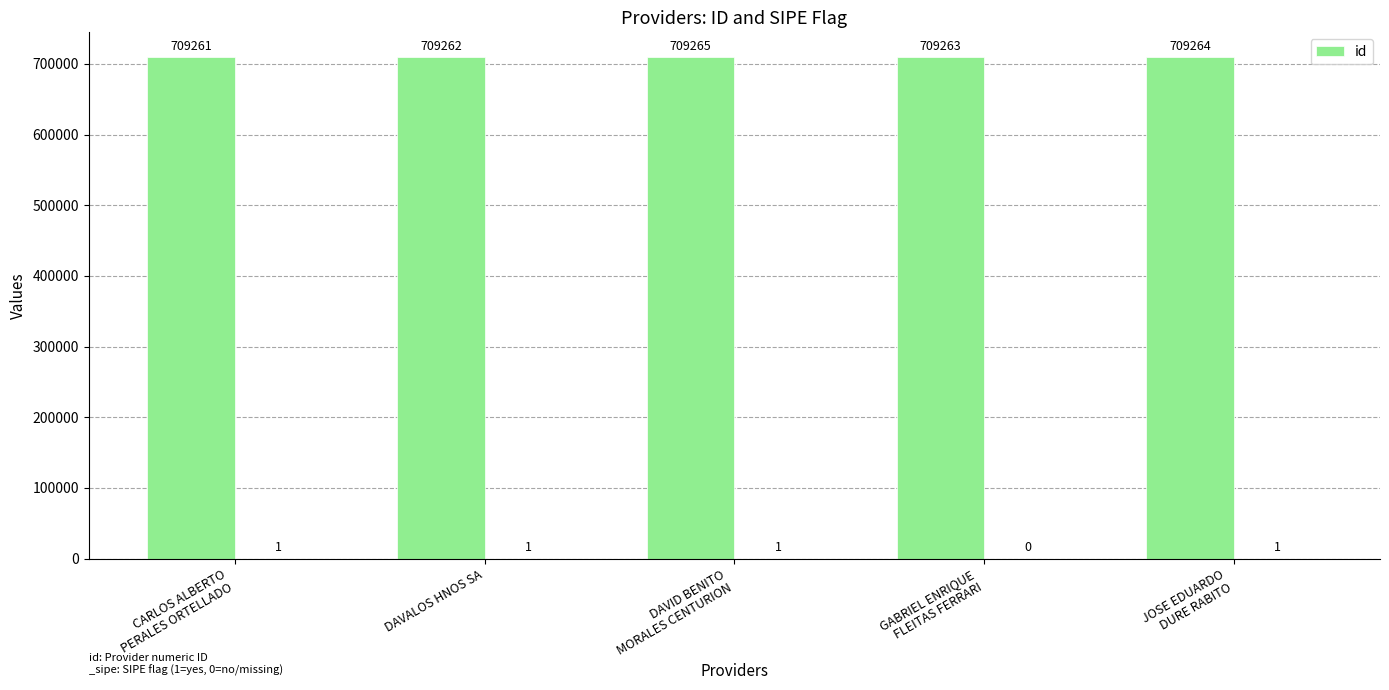

List the labels in order of value, largest first.

DAVID BENITO
MORALES CENTURION, JOSE EDUARDO
DURE RABITO, GABRIEL ENRIQUE
FLEITAS FERRARI, DAVALOS HNOS SA, CARLOS ALBERTO
PERALES ORTELLADO